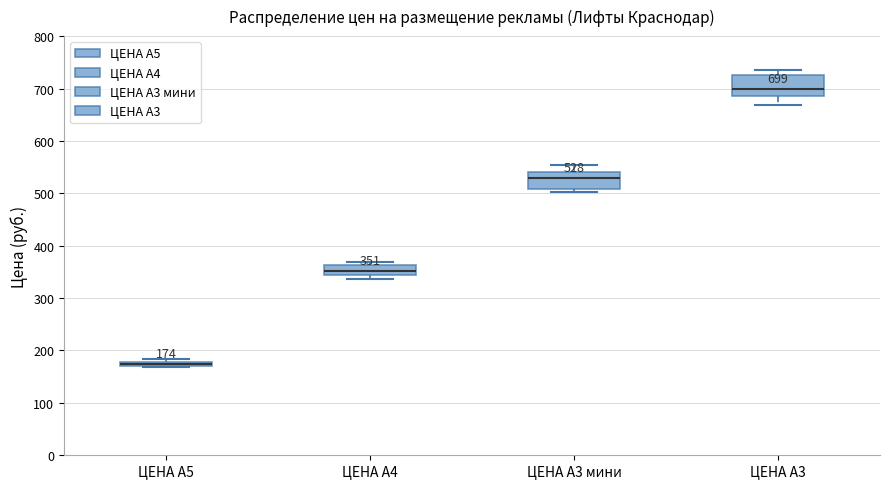

Which box's median line is the highest?

ЦЕНА А3